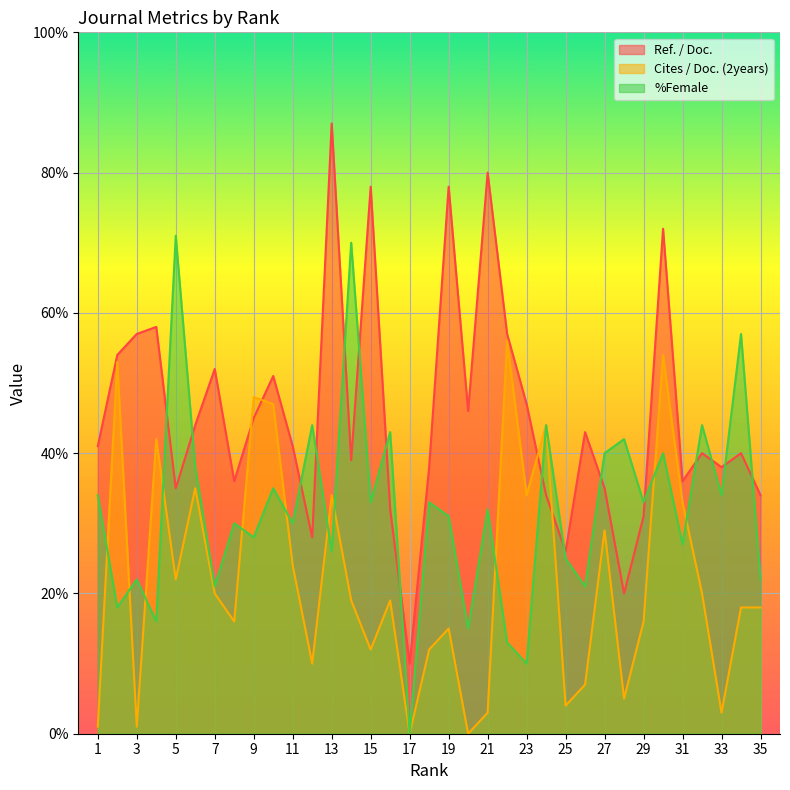

Which series ends up on top after the final intersection of Ref. / Doc. and %Female?

Ref. / Doc.